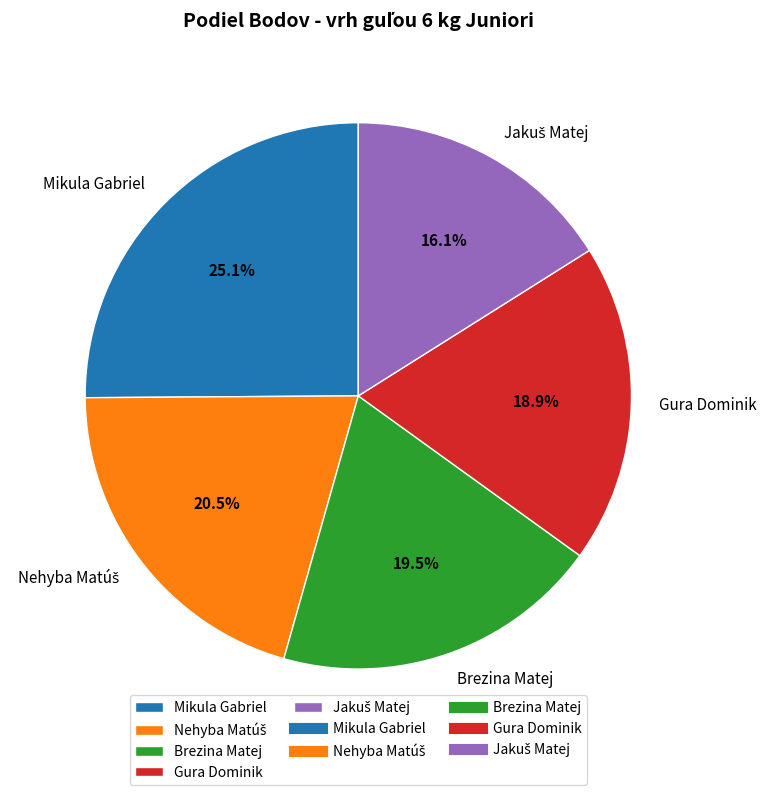

How much of the chart is everything except Mikula Gabriel?

74.9%